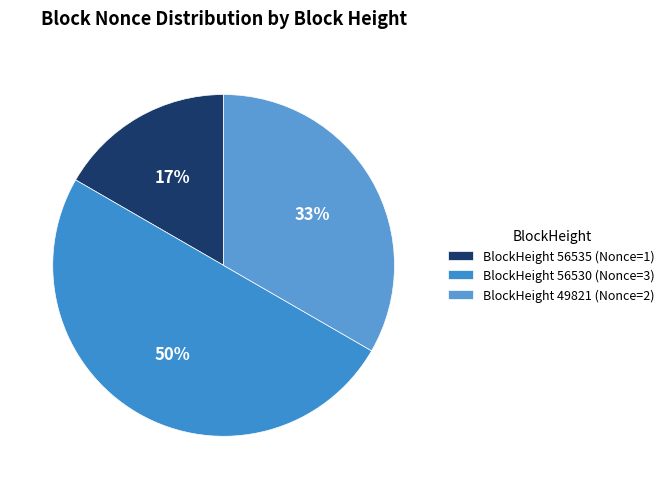

Count the number of slices in the pie.

3